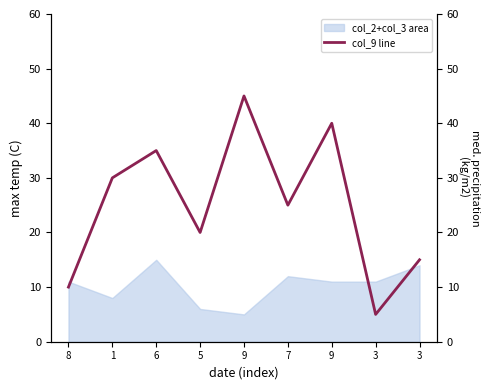

The chart shows a value of 39 at 7. True or false?

False